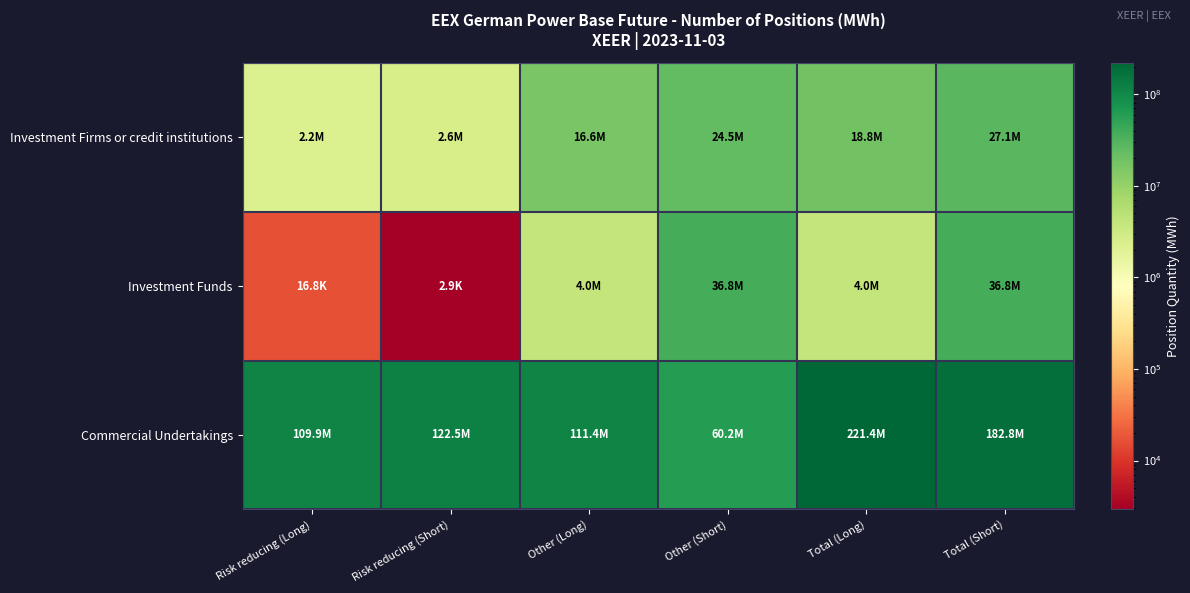

At how many categories does at least one series exceed 19552238?

6